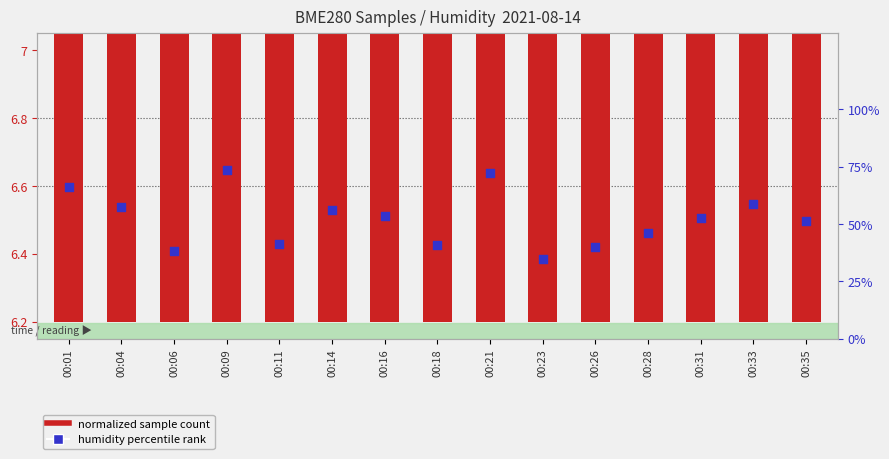

Which series has the widest spread of Y values?

humidity percentile rank